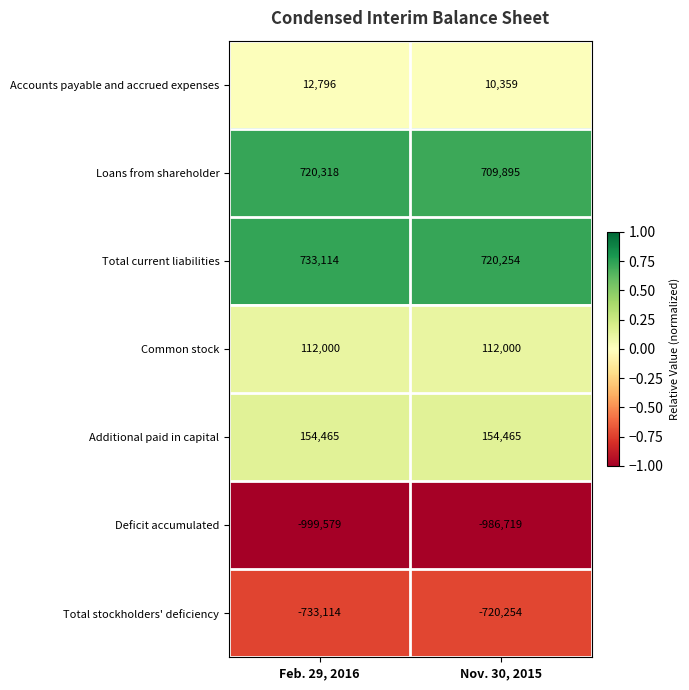

List the labels in order of Total current liabilities value, smallest first.

Nov. 30, 2015, Feb. 29, 2016